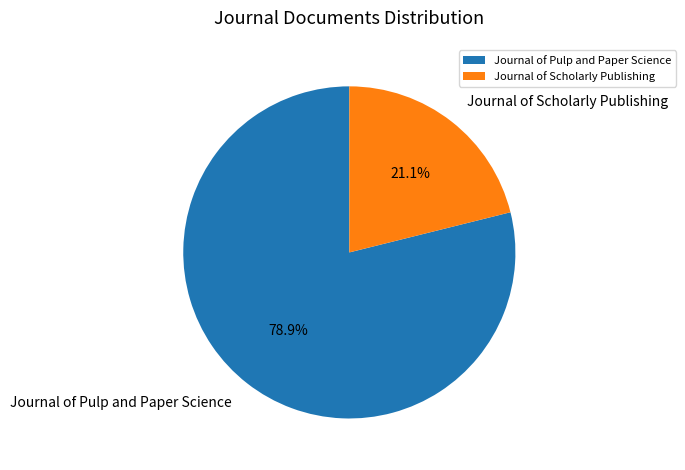

To the nearest percent, what percentage of the pie is Journal of Pulp and Paper Science?

79%